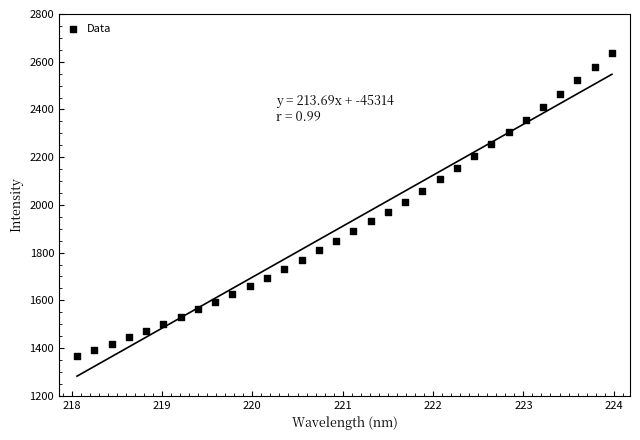

What is the range of X values (max minus min)?

5.9